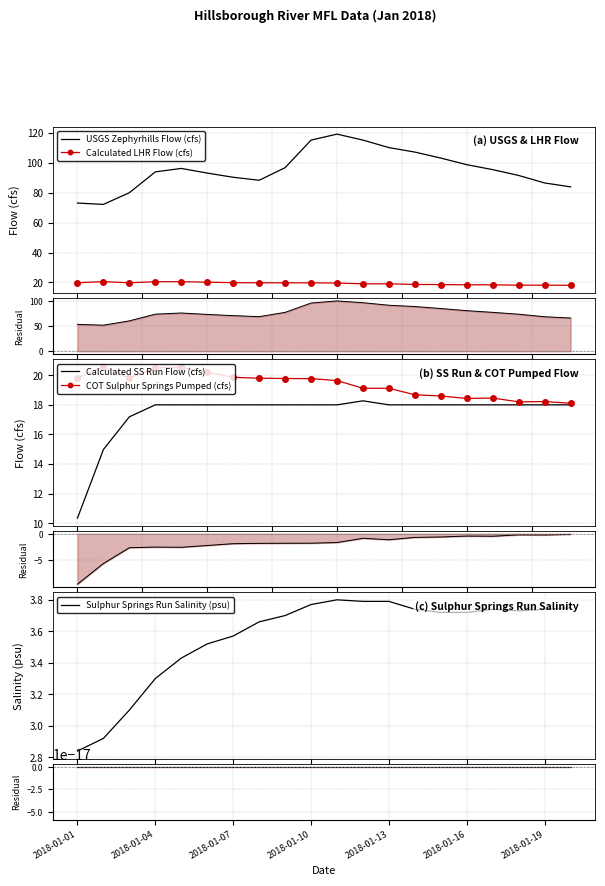

How many data points in Calculated LHR Flow (cfs) are less than 19?

7